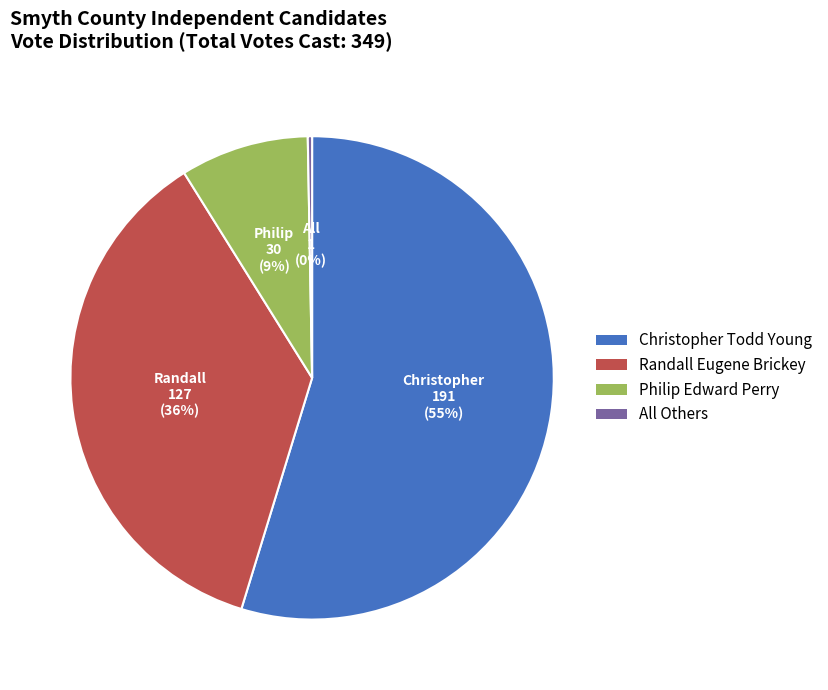

What is the smallest slice in the pie chart?

All Others